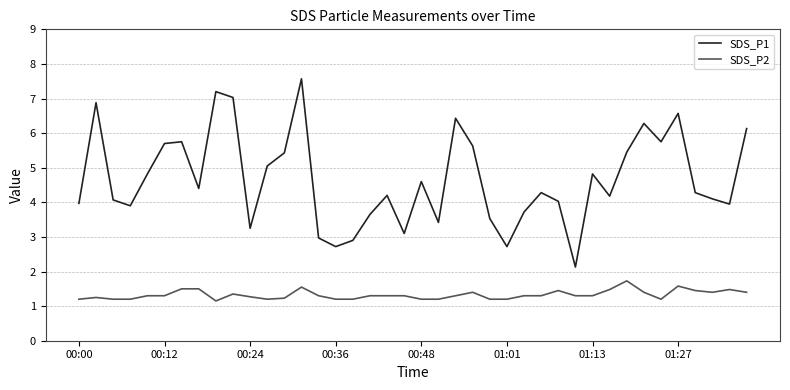

What is the difference between the maximum and minimum values in the SDS_P1 series?

5.4